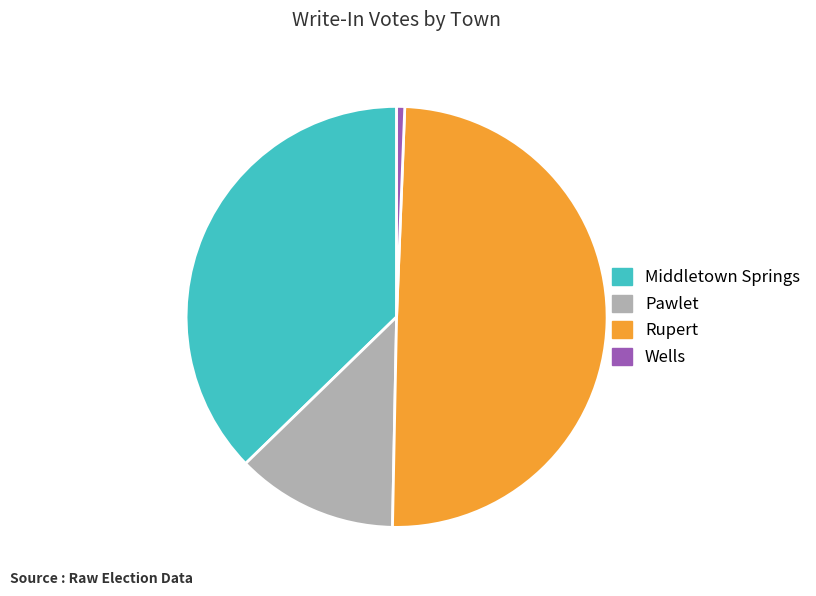

Count the number of slices in the pie.

4